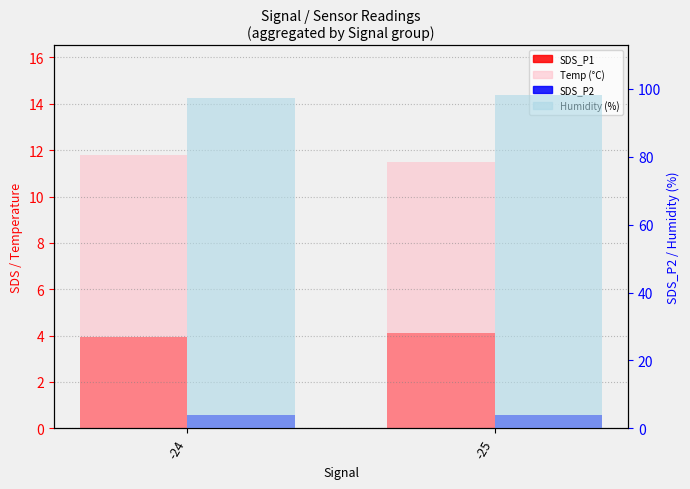

The SDS_P2 series shows 3.9 at -24. True or false?

True